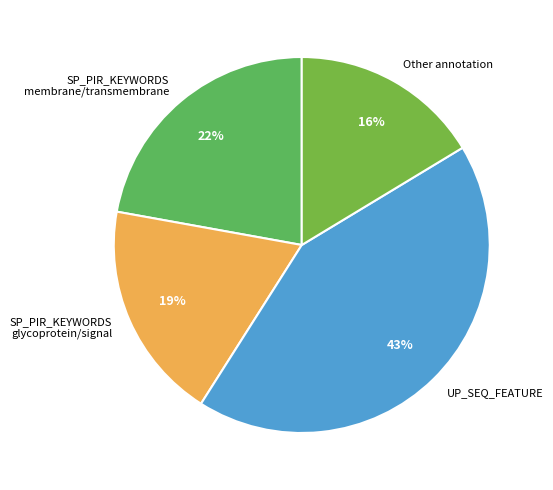

Which category has the biggest portion of the pie?

UP_SEQ_FEATURE